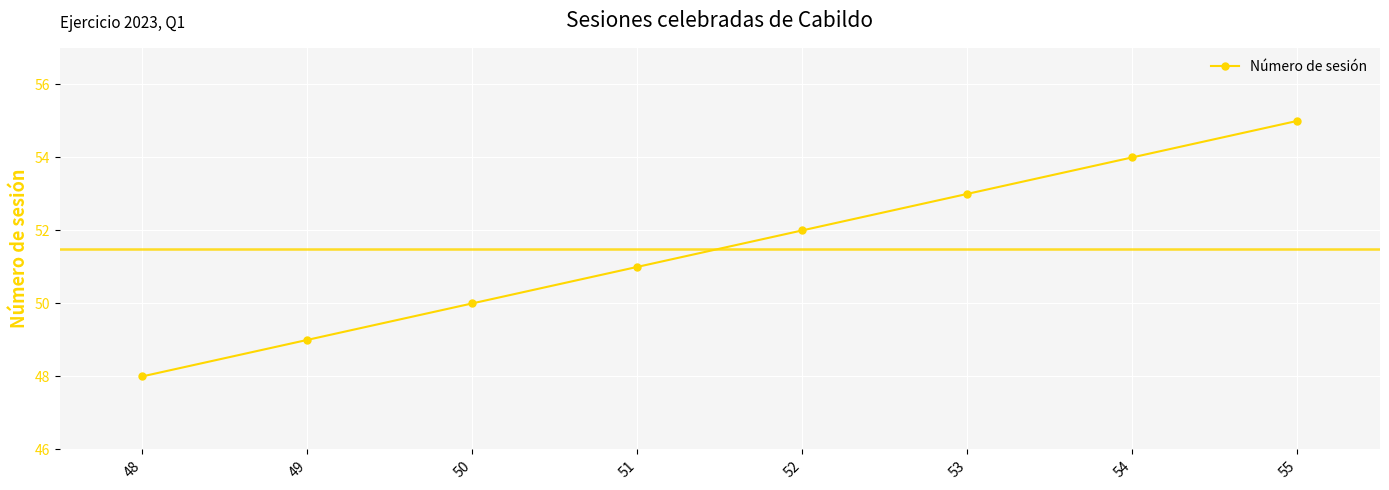

Which has a higher value, 50 or 53?

53